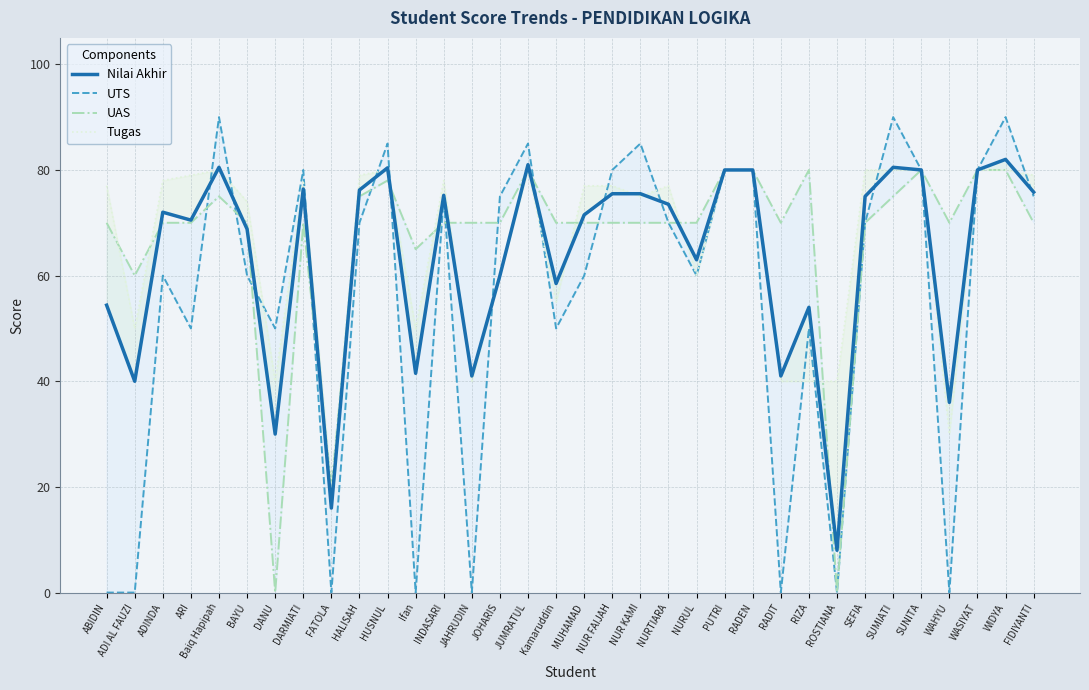

Between which two adjacent categories do UAS and UTS first intersect?

ARI and Baiq Hapipah